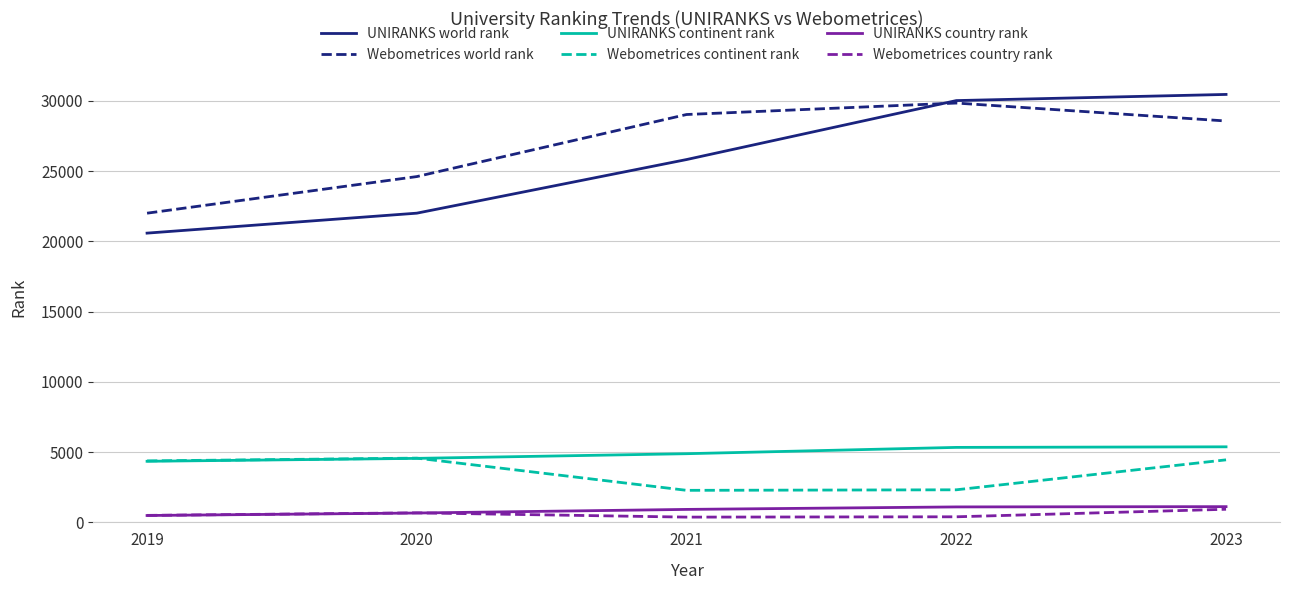

True or false: UNIRANKS country rank and Webometrices continent rank intersect in this chart.

False